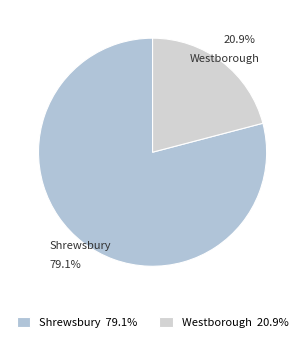

How many slices are in this pie chart?

2